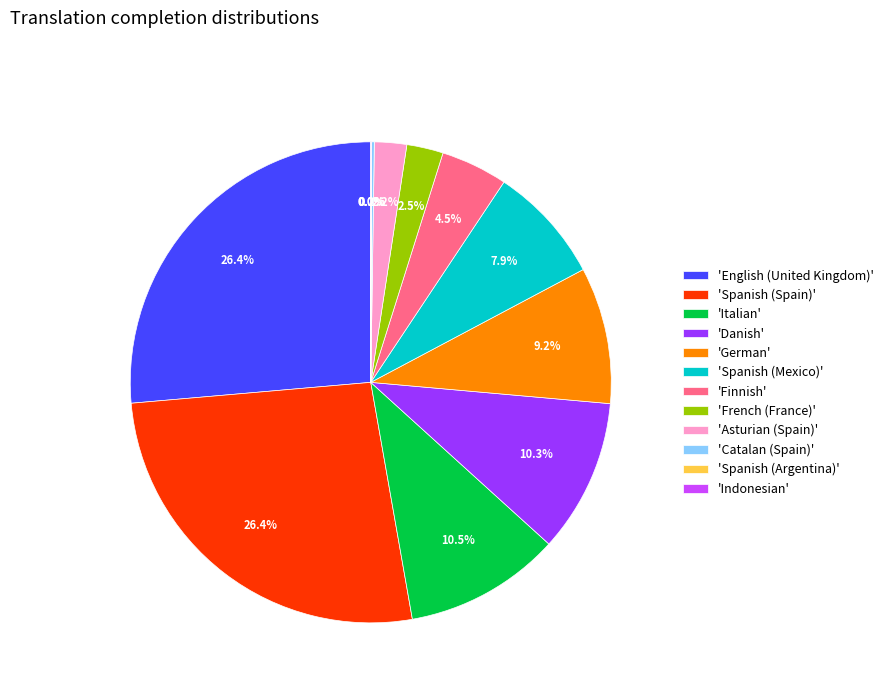

Is there any slice that represents more than half of the pie?

No